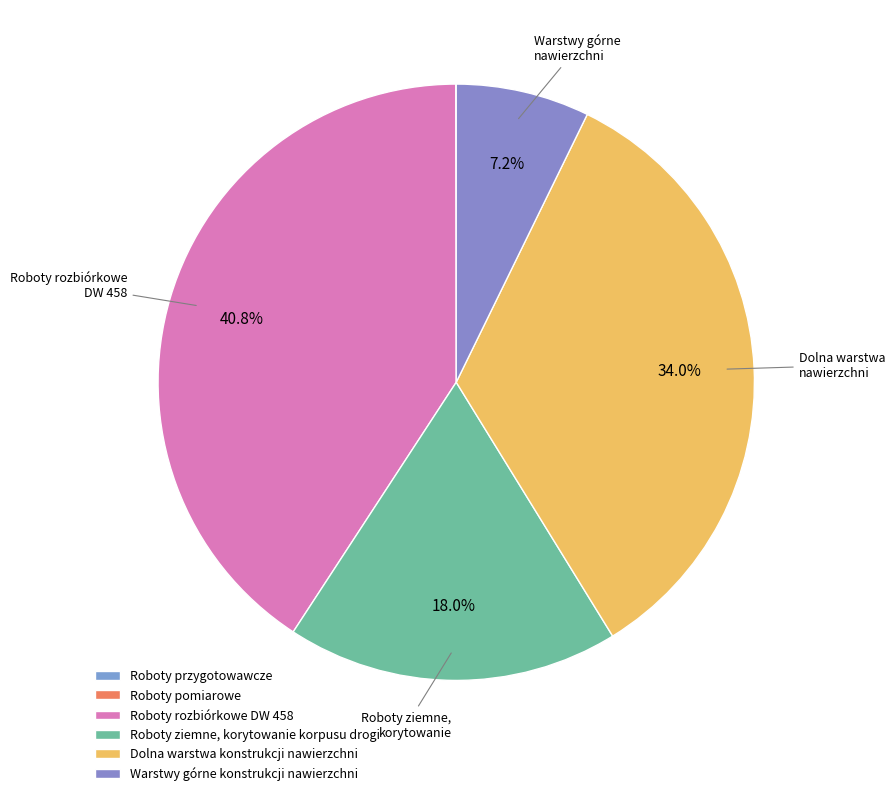

Which category has the smallest portion of the pie?

Roboty pomiarowe